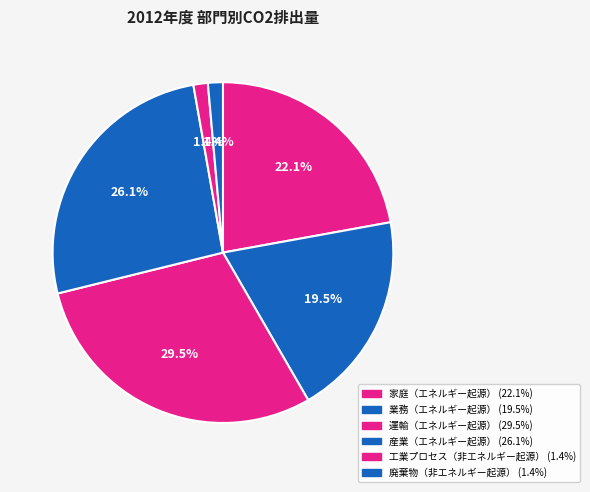

Does 産業（エネルギー起源） represent more than half of the total?

No